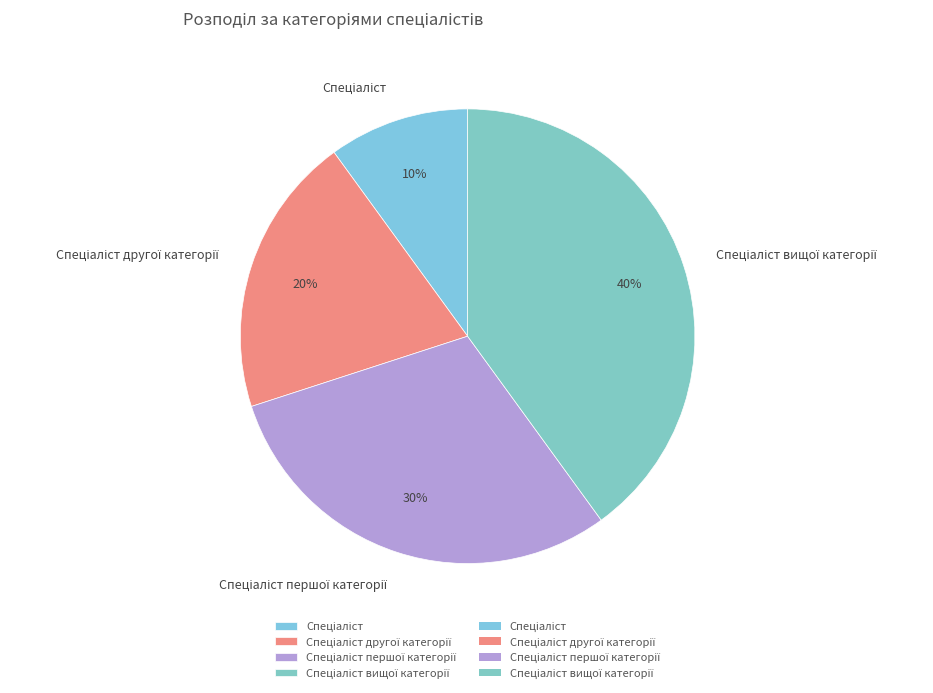

Is there a majority slice in this chart?

No